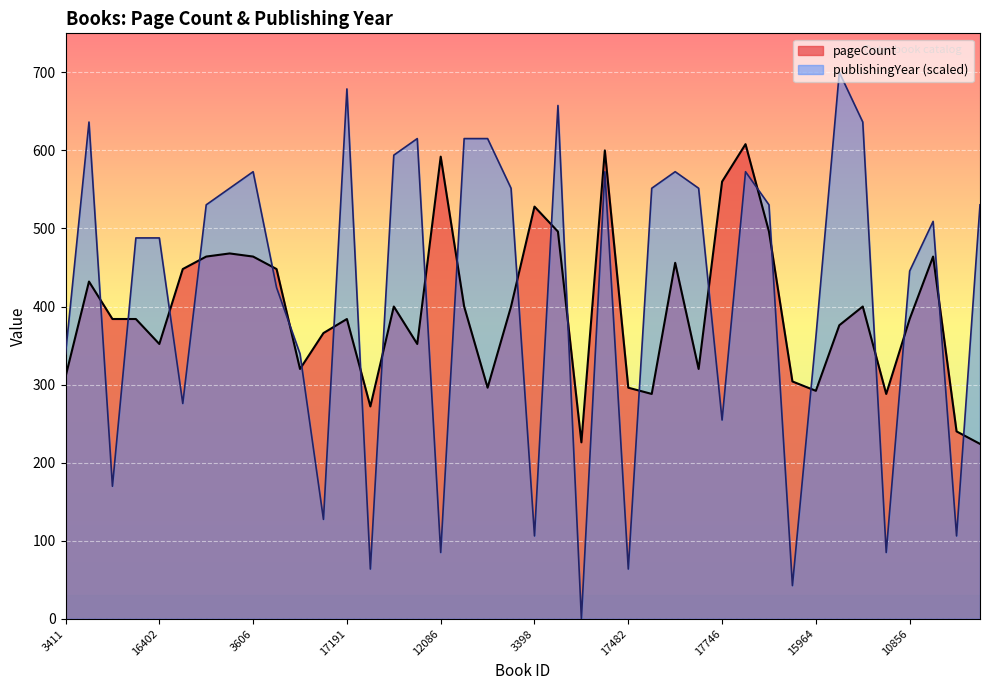

Reading left to right, list all the values displayed in this chart.

pageCount: 310.0	432.0	384.0	384.0	352.0	448.0	464.0	468.0	464.0	448.0	320.0	366.0	384.0	272.0	400.0	352.0	592.0	400.0	296.0	400.0	528.0	496.0	226.0	600.0	296.0	288.0	456.0	320.0	560.0	608.0	496.0	304.0	292.0	376.0	400.0	288.0	384.0	464.0	240.0	224.0
publishingYear: 339.4	636.4	169.7	487.9	487.9	275.8	530.3	551.5	572.7	424.2	339.4	127.3	678.8	63.6	593.9	615.2	84.8	615.2	615.2	551.5	106.1	657.6	0.0	572.7	63.6	551.5	572.7	551.5	254.5	572.7	530.3	42.4	360.6	700.0	636.4	84.8	445.5	509.1	106.1	530.3